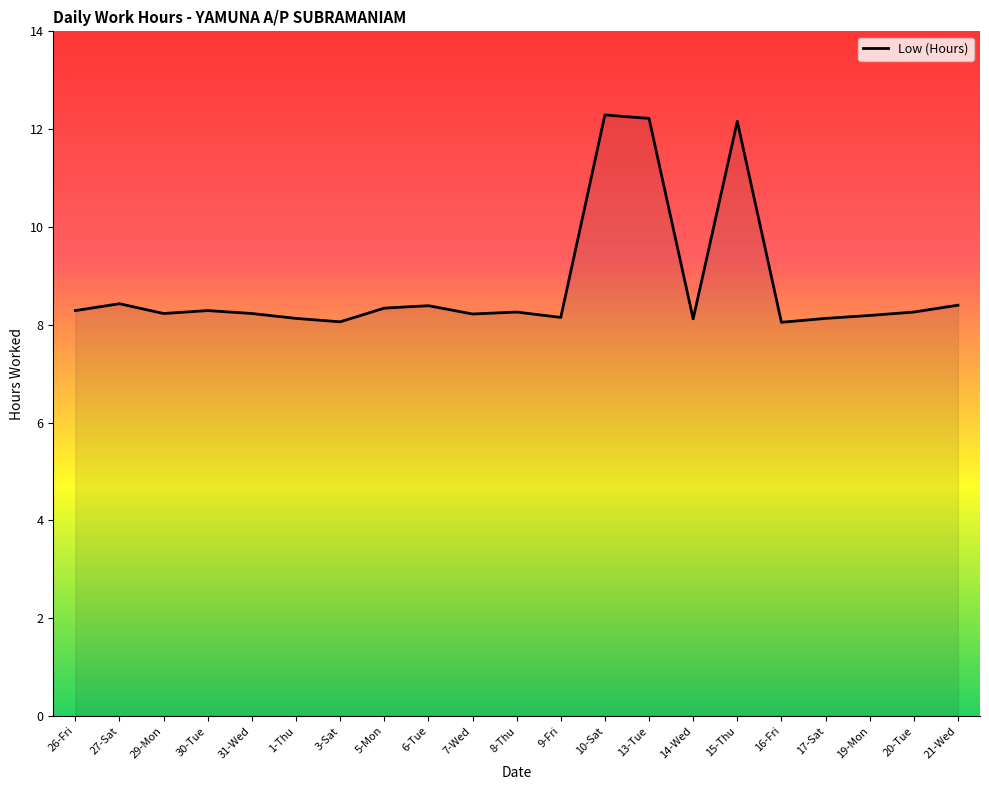

True or false: the data shows 8.3 at 20-Tue.

True